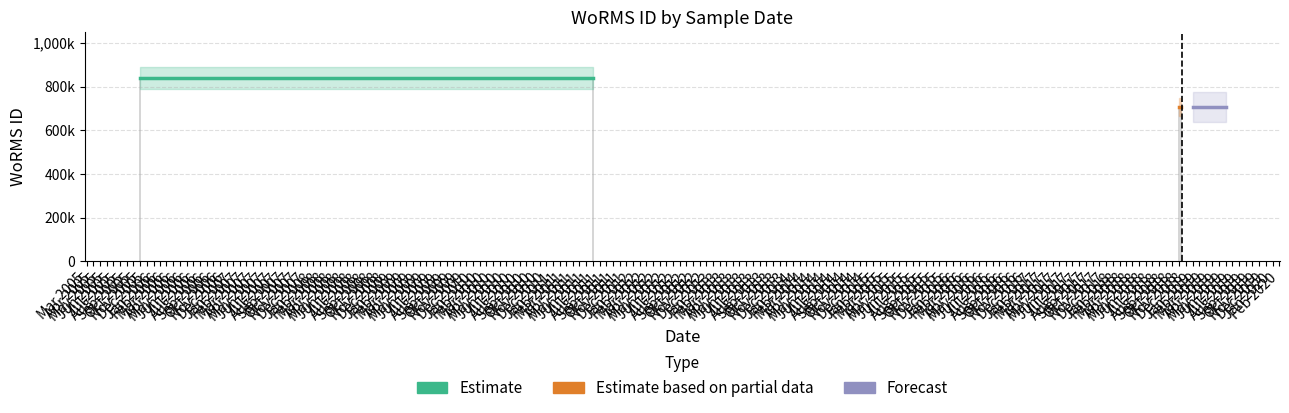

How many bars are there in total?

6